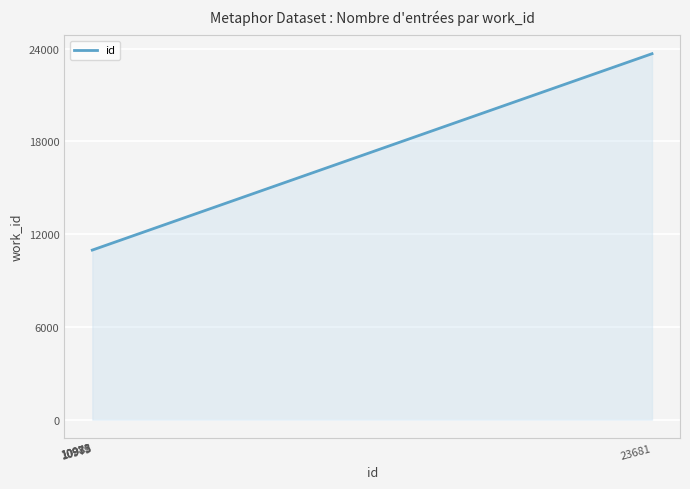

What is the greatest value displayed?

23681